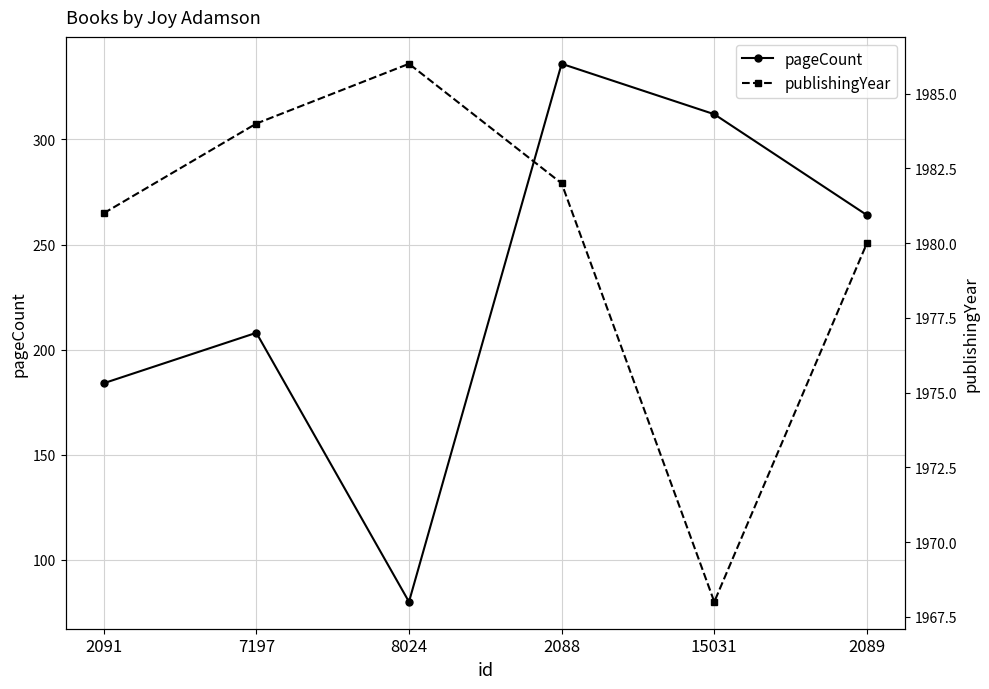

Rank the series by their maximum value, from lowest to highest.

pageCount, publishingYear